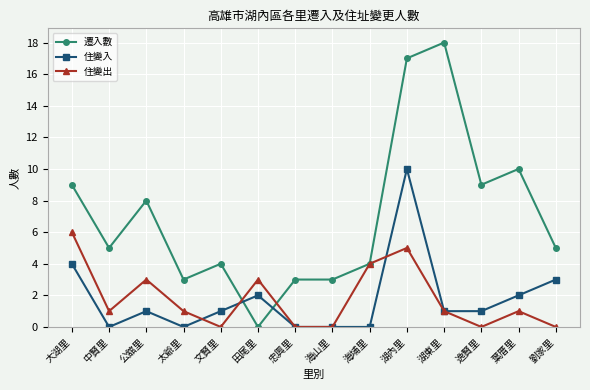

Is the value of 住變出 at 中賢里 greater than the value of 遷入數 at 公舘里?

No